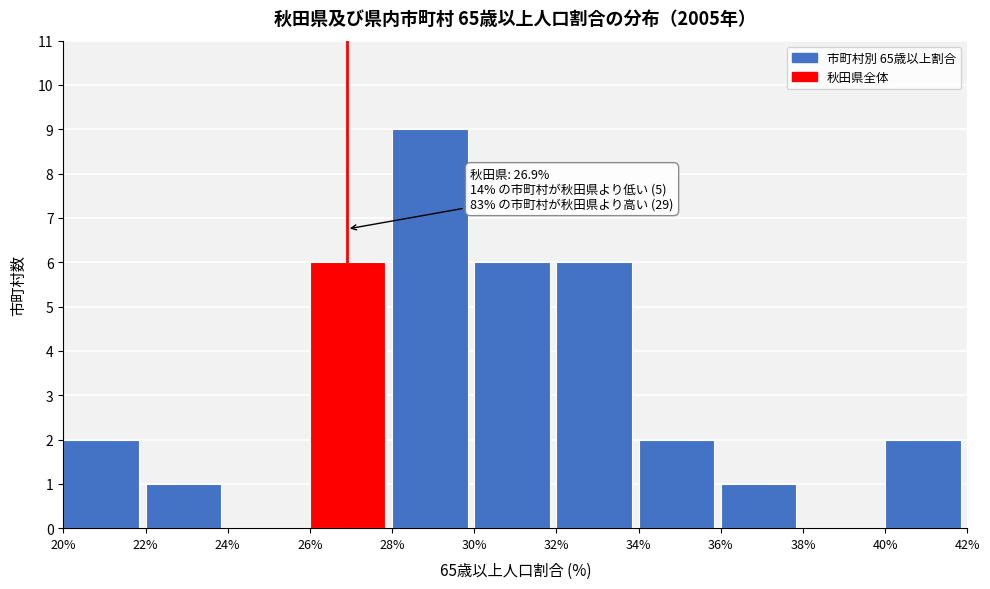

Which range on the x-axis has the tallest bar?

28% to 30%